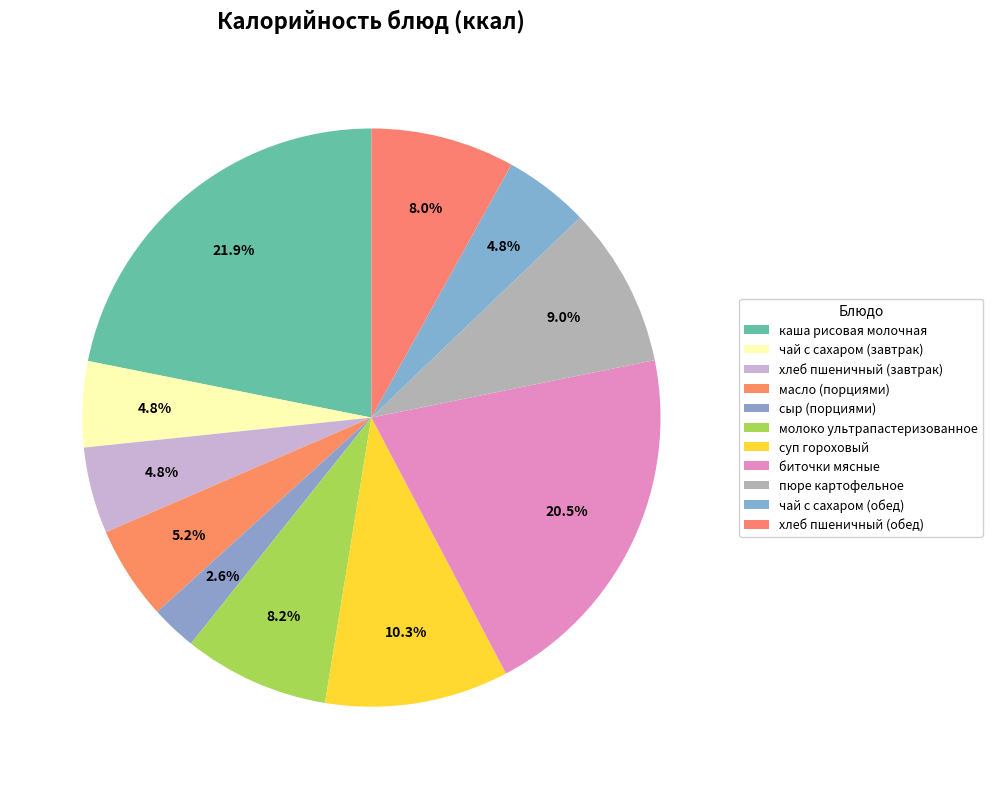

How many segments does this pie chart have?

11